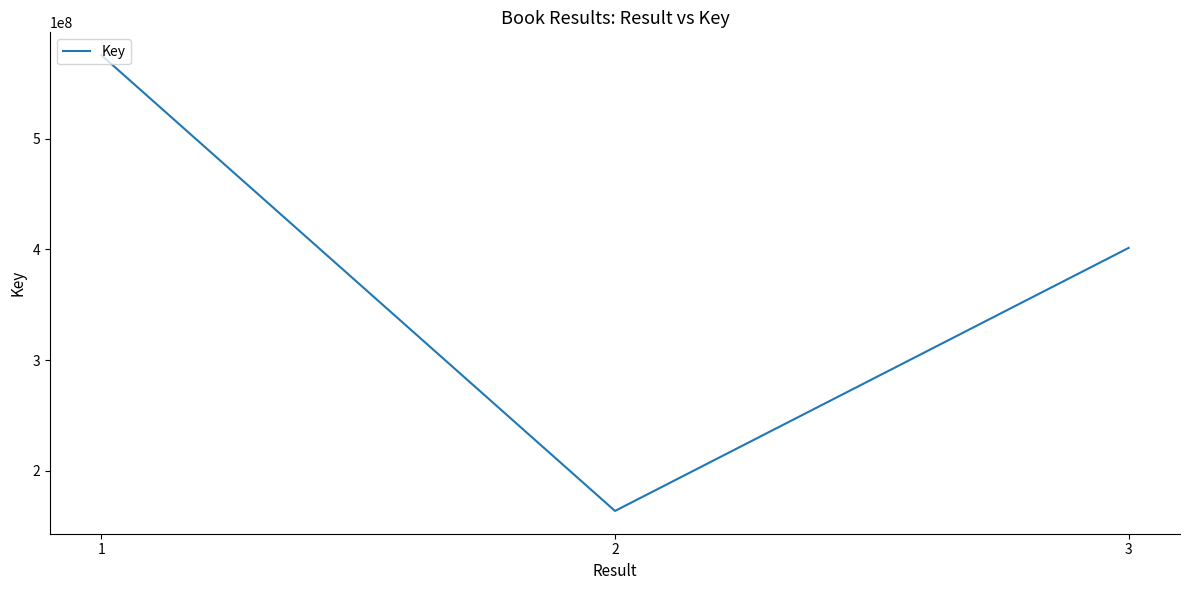

At which label is the value closest to 369657162?

3